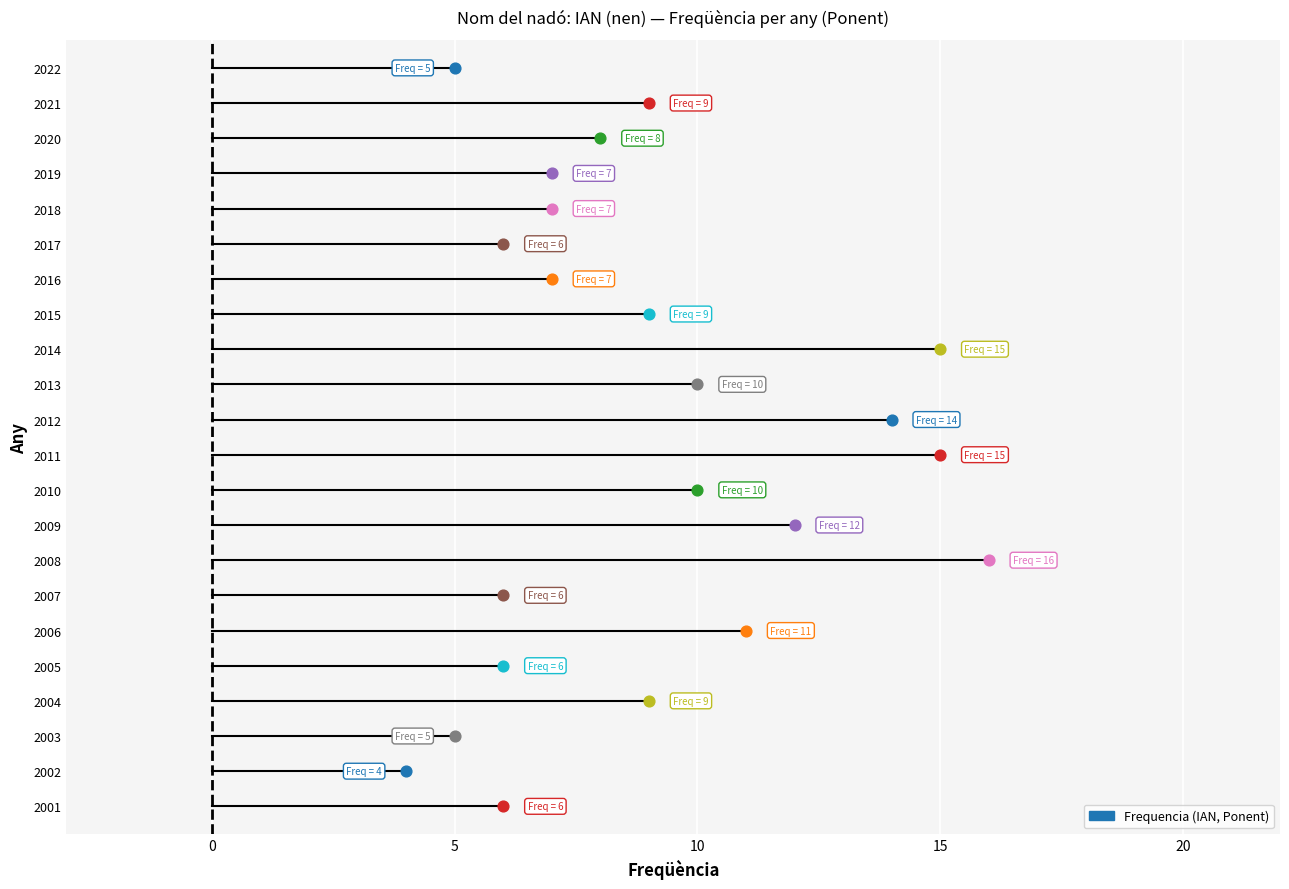

What is the change in value from 2020 to 2007?

-2